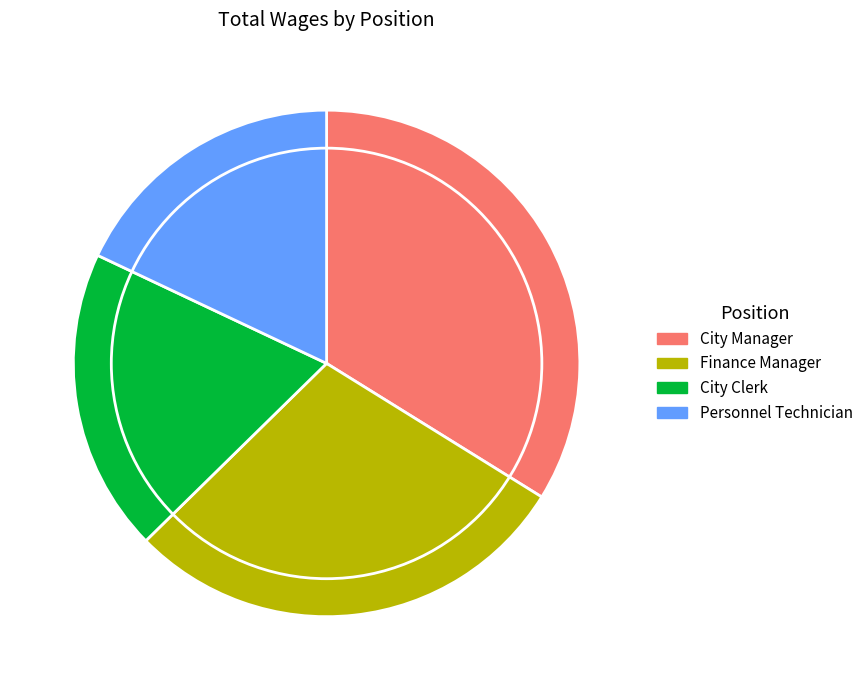

Between City Clerk and City Manager, which is larger?

City Manager